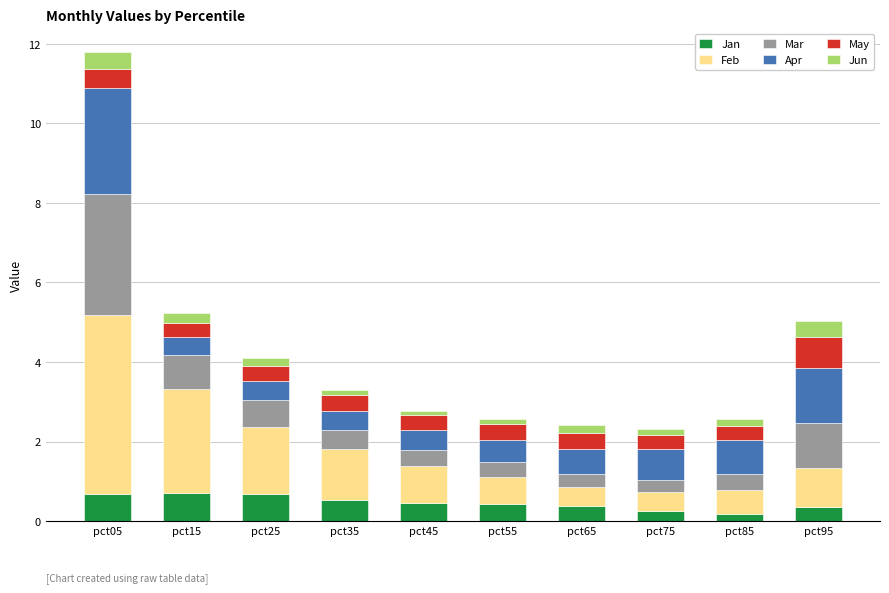

The Jan series shows 0.4 at pct65. True or false?

True